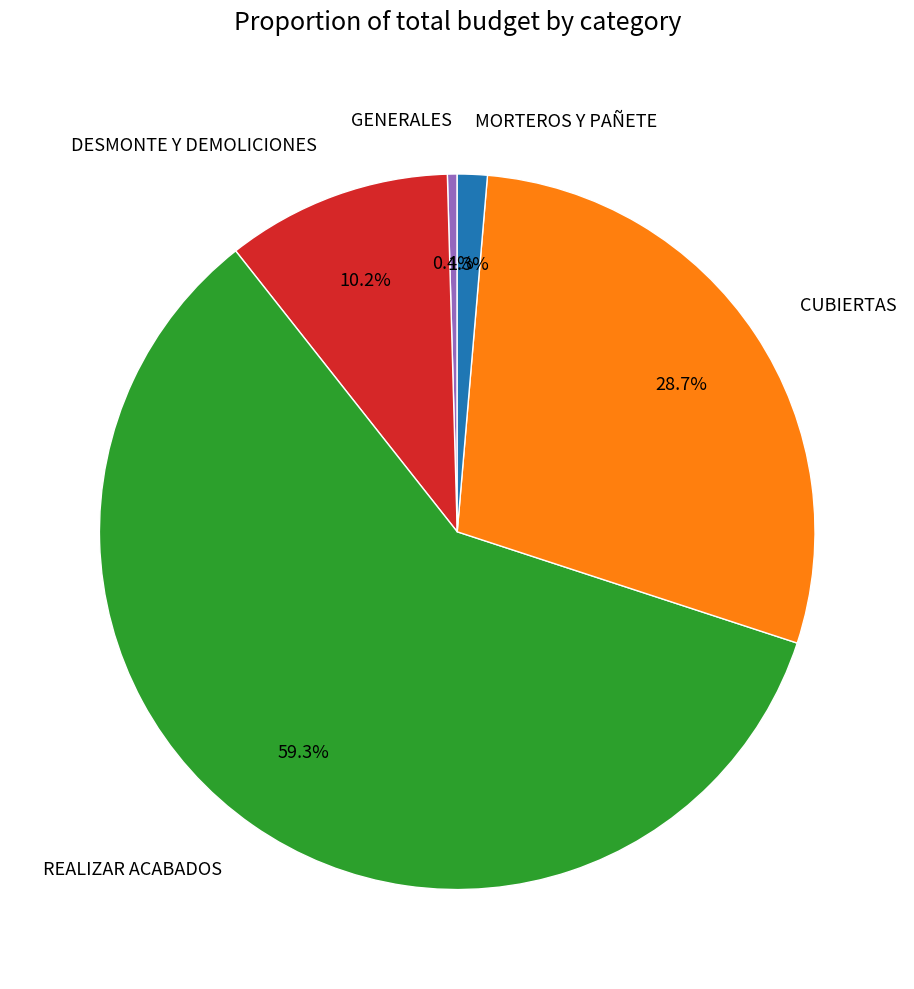

Is it true that REALIZAR ACABADOS is 59% of the pie?

True